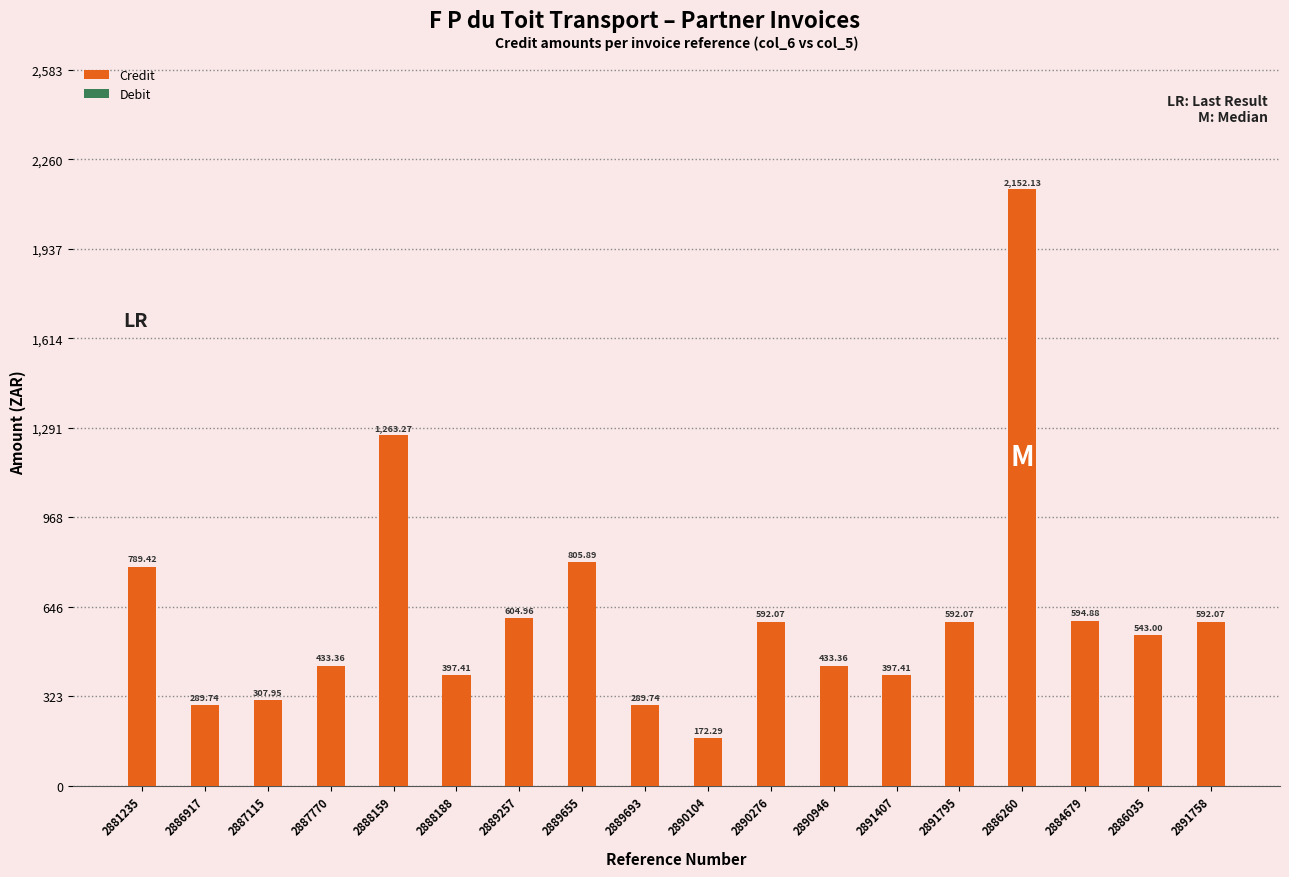

Between 2891407 and 2886917, which is larger?

2891407